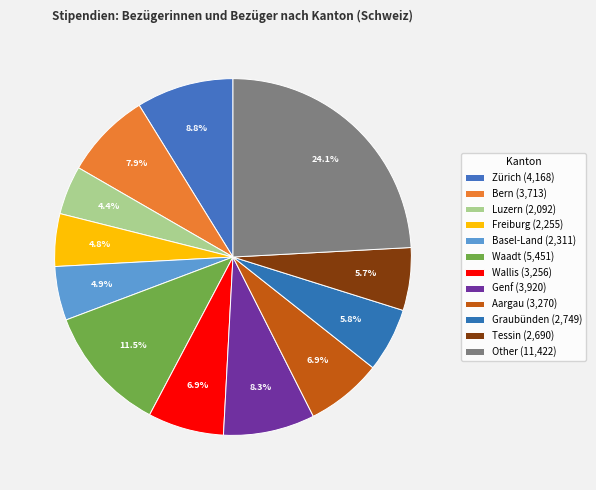

Between Genf and Aargau, which is larger?

Genf